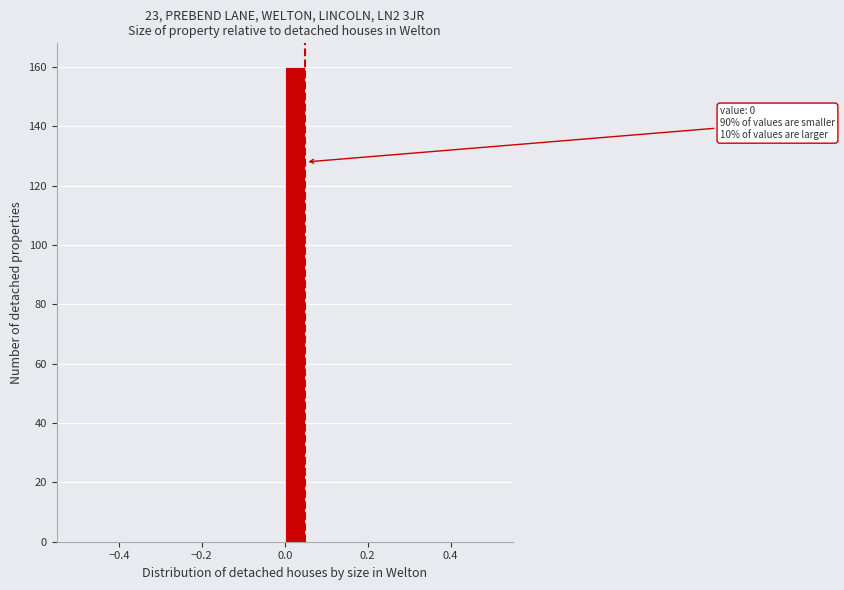

Around what value on the x-axis is the tallest bar? Give the approximate position of its centre, as read against the axis.

0.02